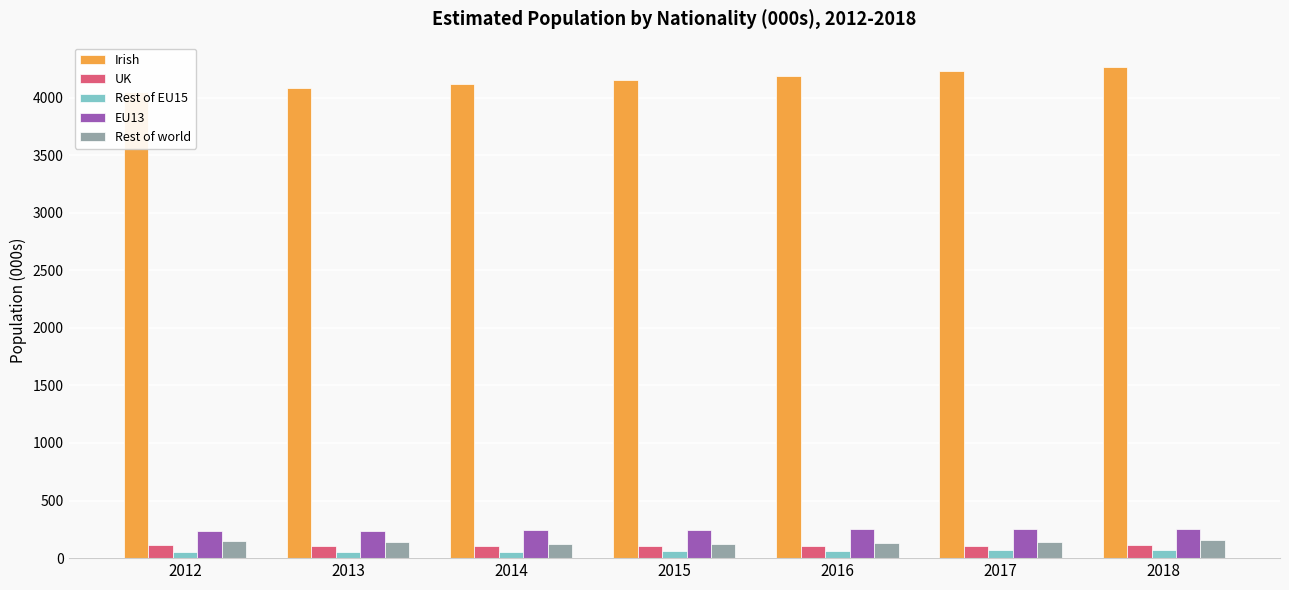

Reading left to right, what are all the values shown in this chart?

Irish: 4046.6	4080.7	4117.6	4152.9	4189.1	4225.9	4263.5
UK: 111.8	109.2	107.1	105.7	105.7	107.7	110.8
Rest of EU15: 51.0	53.2	56.9	60.3	64.9	69.0	73.7
EU13: 232.7	234.5	242.8	247.8	249.4	250.3	255.0
Rest of world: 151.6	137.1	121.0	121.1	130.4	139.6	154.1